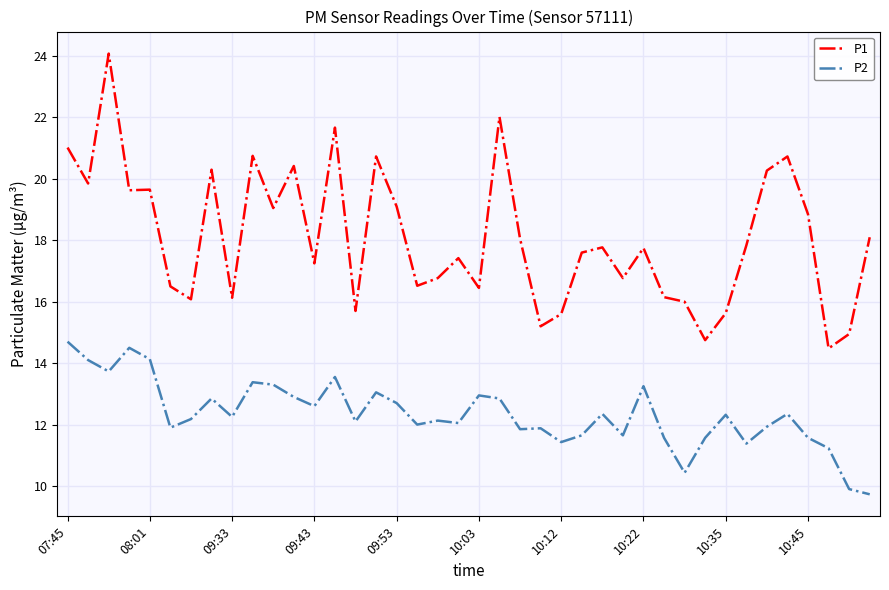

What is the greatest value displayed?

24.1